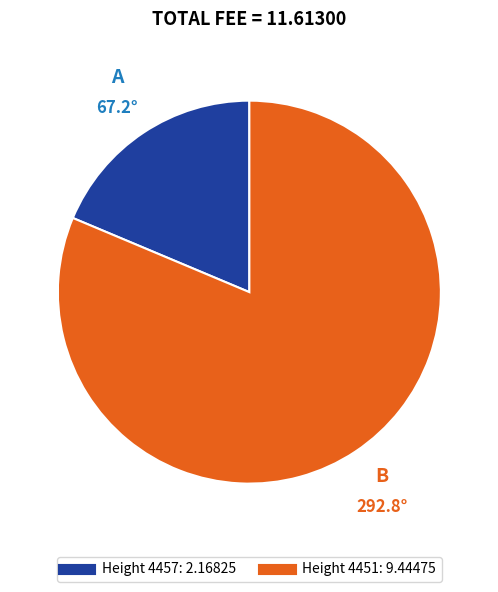

Is there any slice that represents more than half of the pie?

Yes